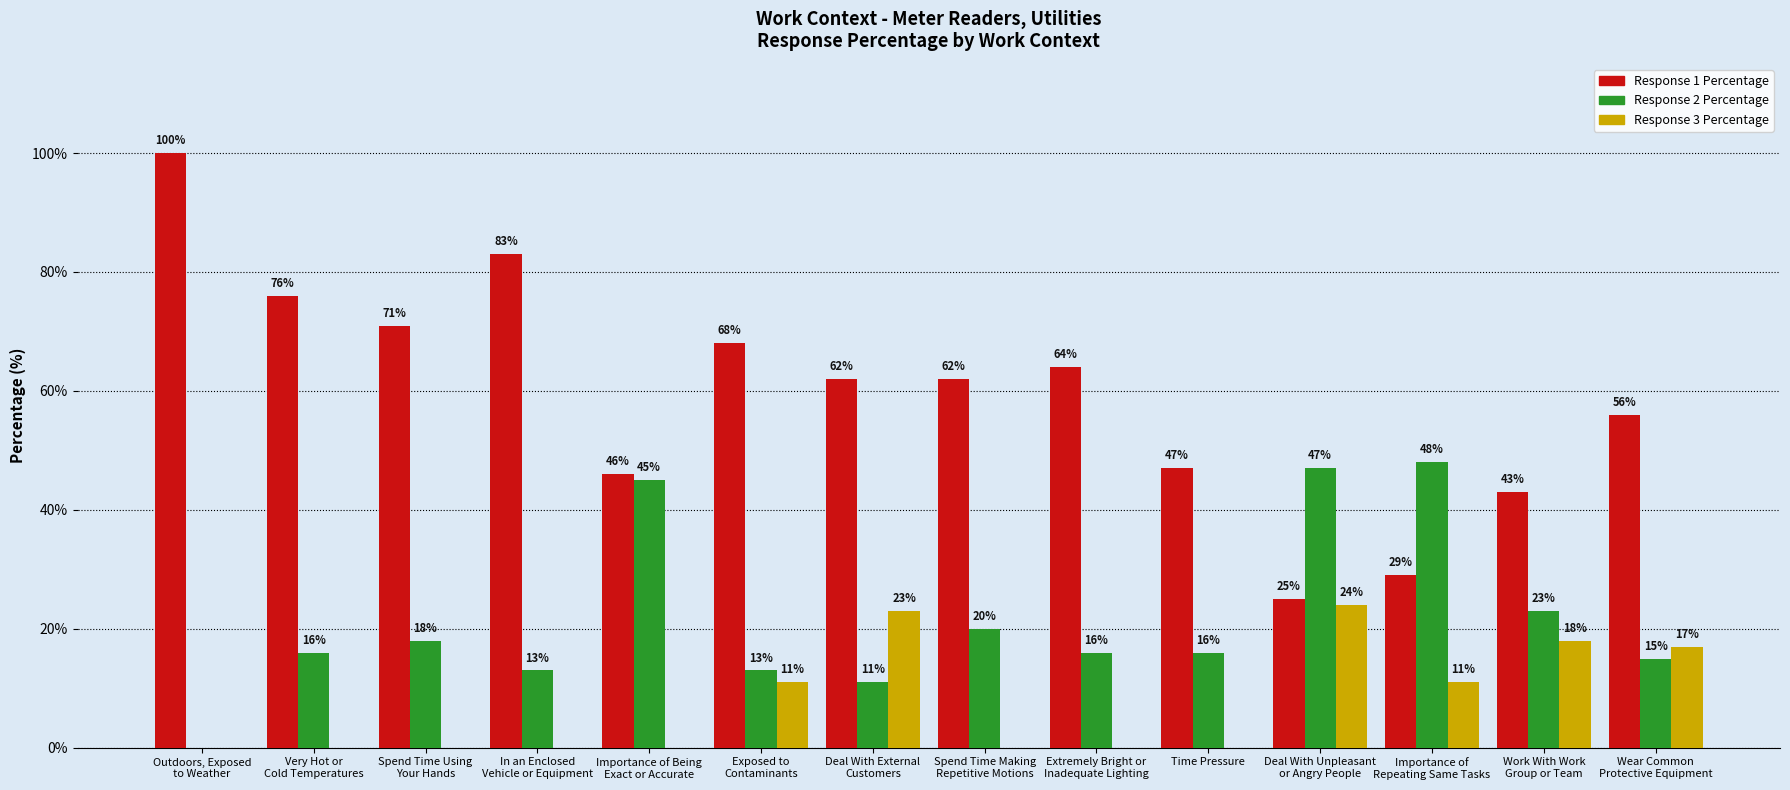

Are the bars grouped side by side (vs. stacked)?

Yes